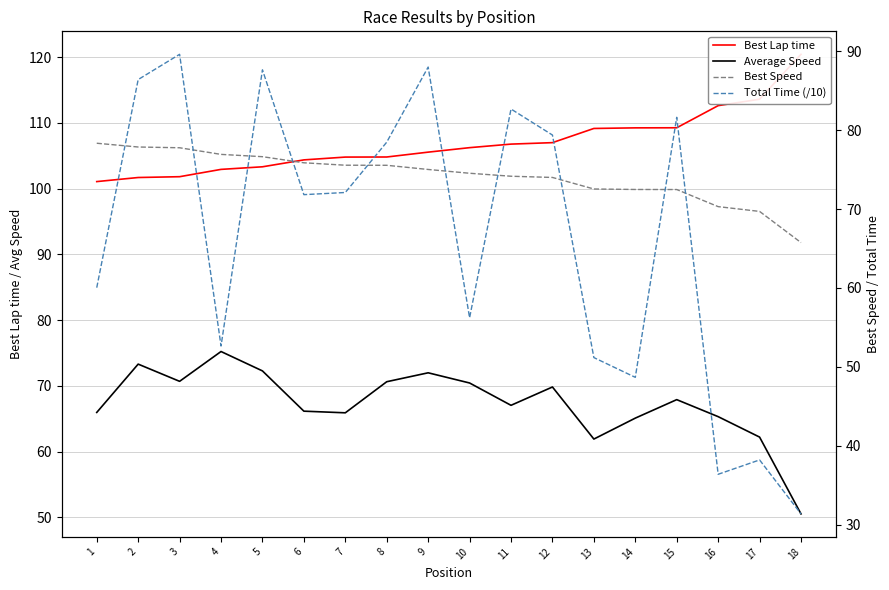

True or false: Best Lap time and Best Speed cross at least once.

False